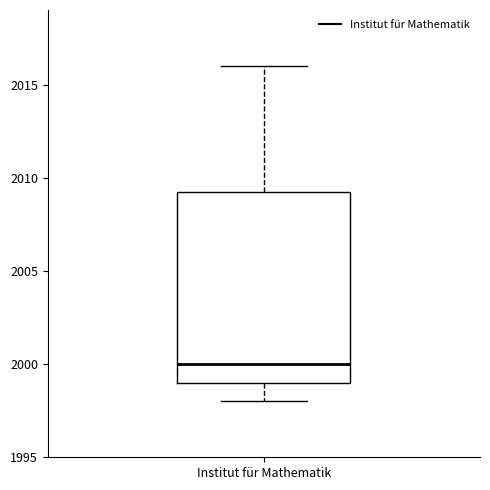

Where does the upper whisker of the box for Institut für Mathematik end on the y-axis? The values are not printed on the chart, so give them approximately, as read against the axis.

2016.0